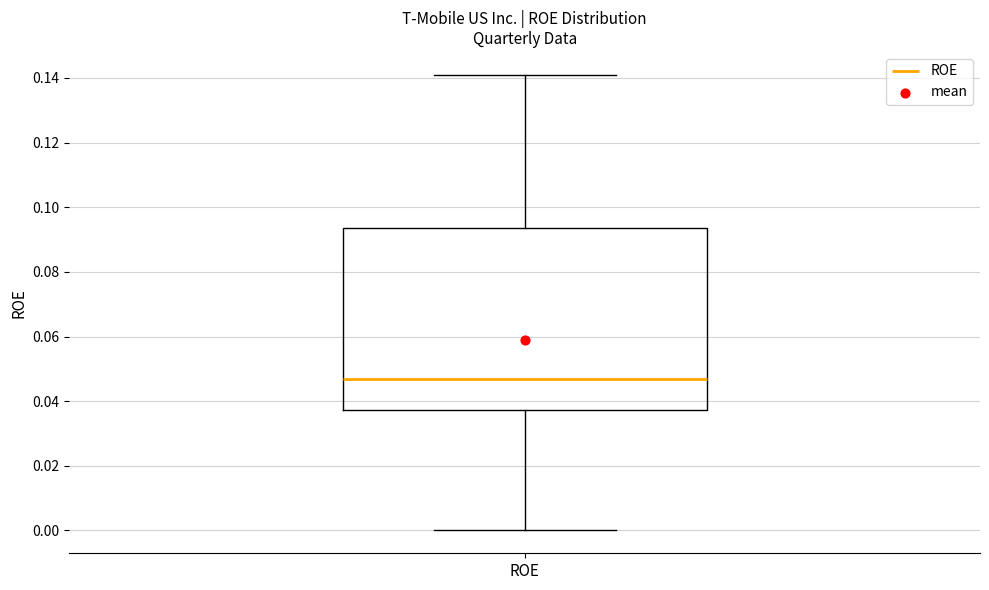

Read this box plot against the y-axis: the position of the median line, the range covered by the box, and the ends of both whiskers. The values are not printed on the chart, so give them approximately, as read against the axis.

median 0.046, box 0.038 to 0.094, whiskers 0.000 to 0.142